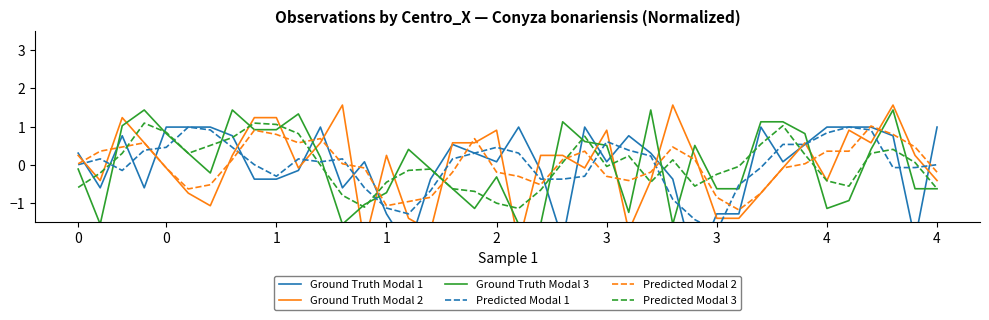

In Ground Truth Modal 3, how many points are lower than both neighbors (excluding endpoints)?

7